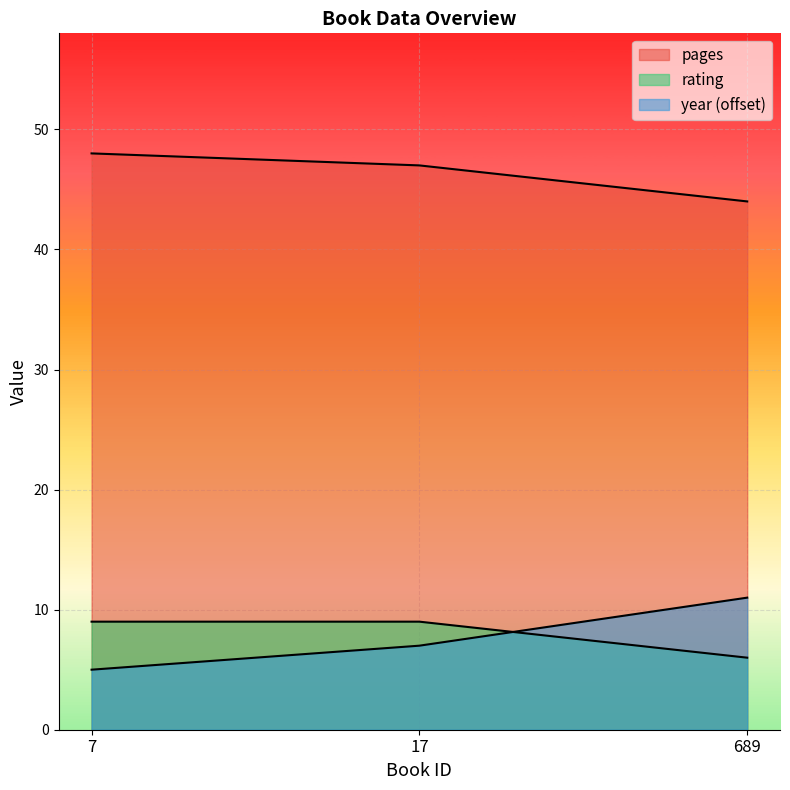

Rank the categories by rating value from lowest to highest.

689, 7, 17